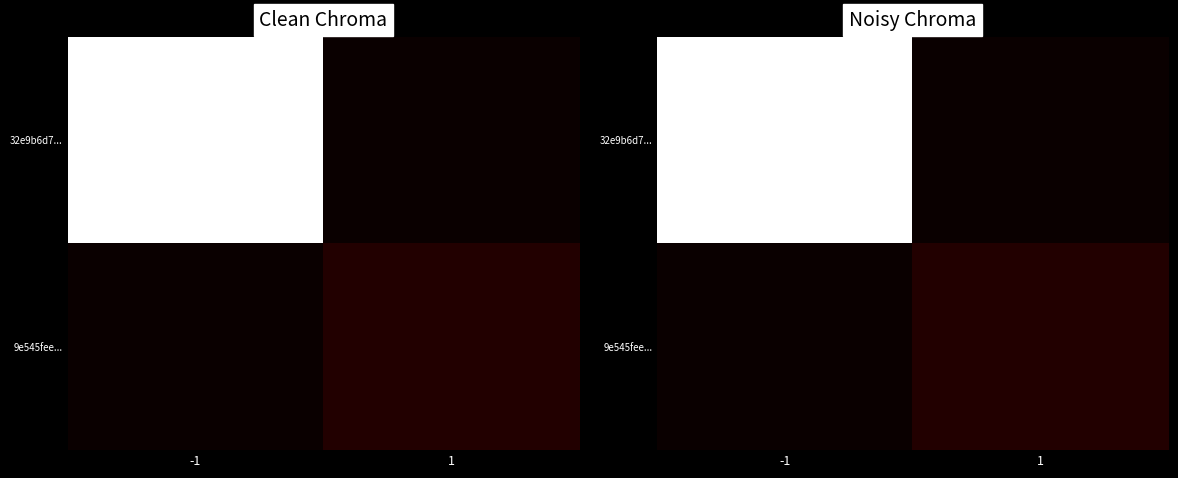

Which series has the largest total across all categories?

32e9b6d7...